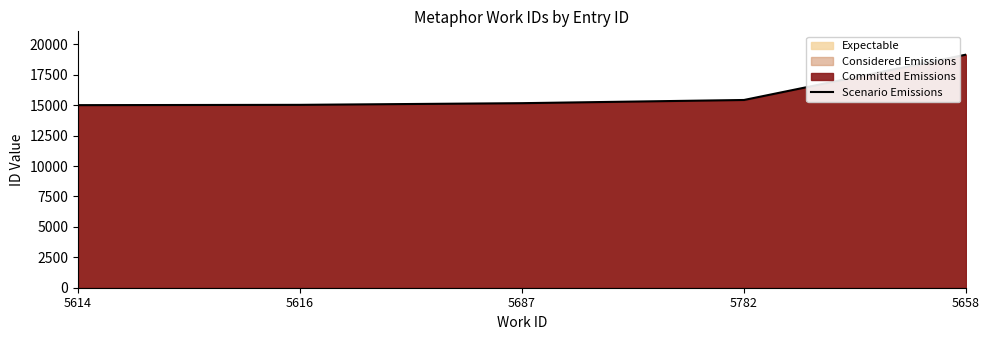

How many values are below 15166?

2